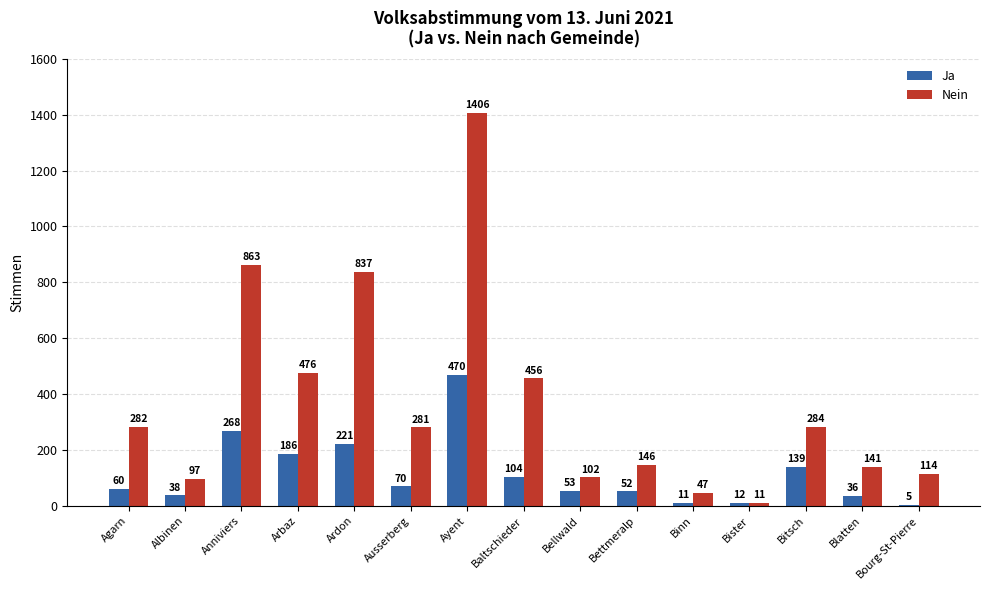

What is the label of the 10th bar from the right?

Ausserberg